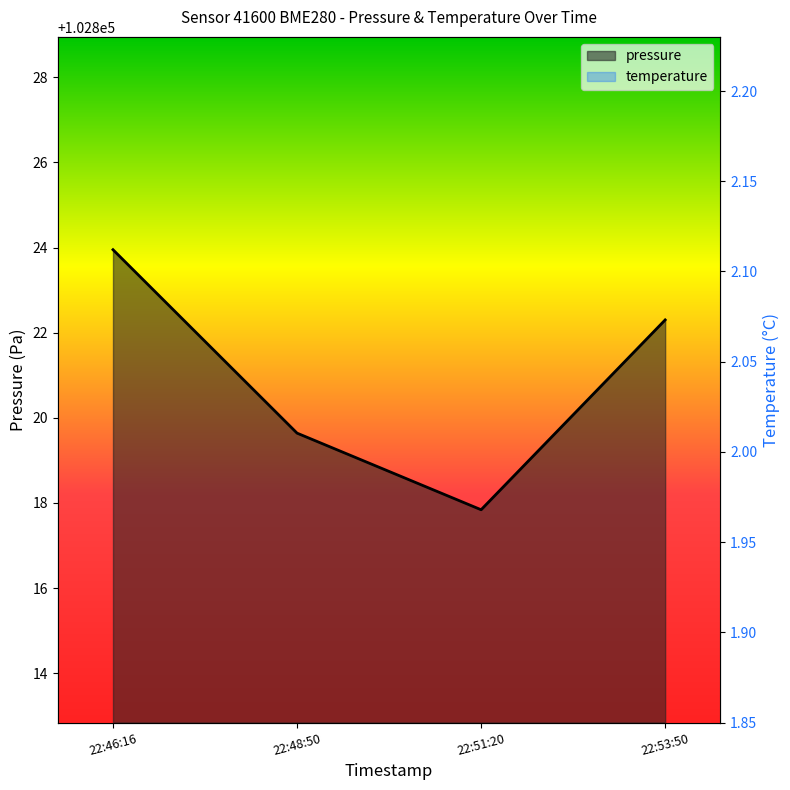

Reading right to left, what are all the values shown in this chart?

pressure: 102822.3	102817.8	102819.6	102823.9
temperature: 1.9	2.1	2.1	2.1